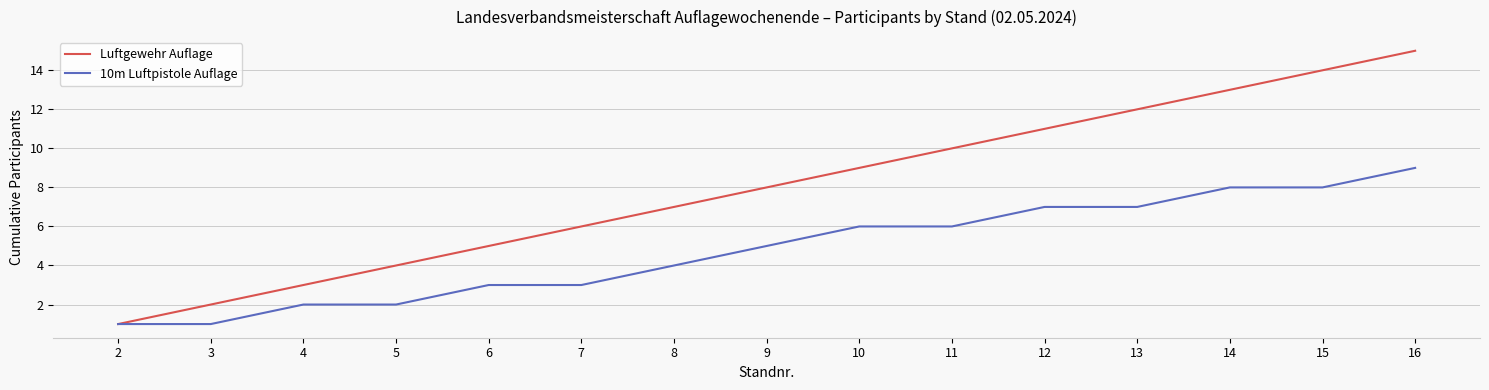

Reading left to right, what are all the values shown in this chart?

Luftgewehr Auflage: 2=1	3=2	4=3	5=4	6=5	7=6	8=7	9=8	10=9	11=10	12=11	13=12	14=13	15=14	16=15
10m Luftpistole Auflage: 2=1	3=1	4=2	5=2	6=3	7=3	8=4	9=5	10=6	11=6	12=7	13=7	14=8	15=8	16=9